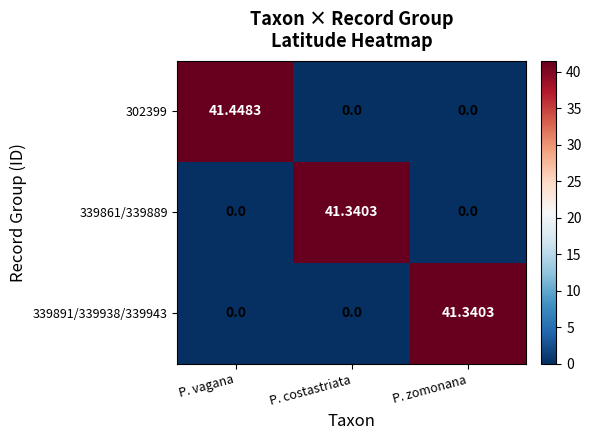

At which category is the sum across all series the highest?

P. vagana